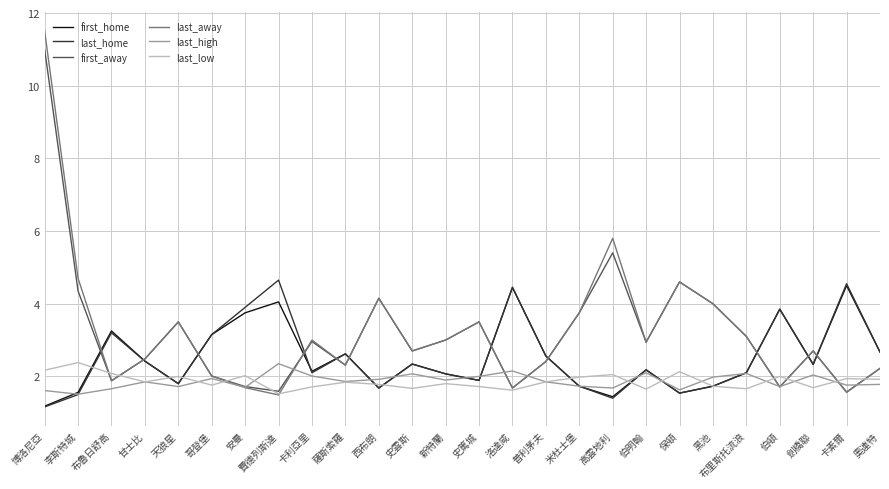

At which category is the sum across all series the highest?

博洛尼亞